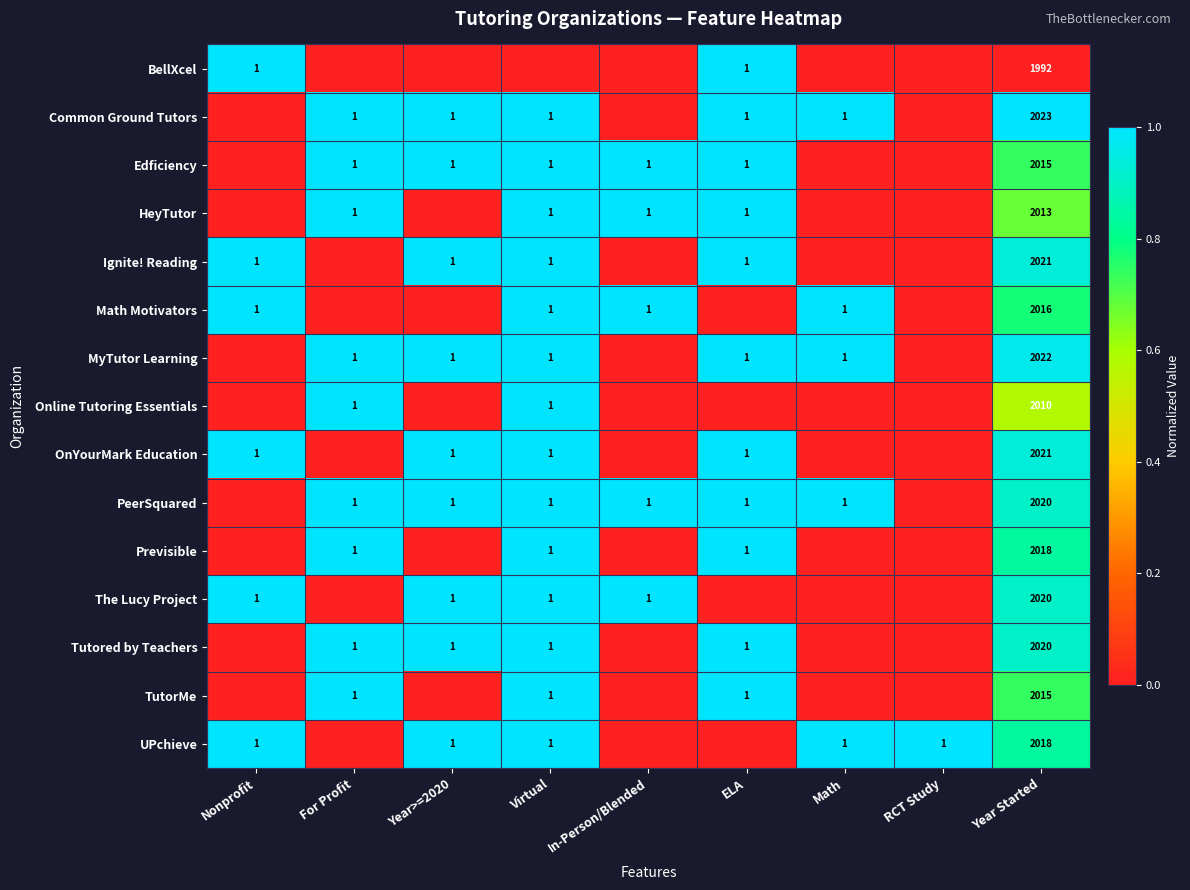

Is it true that OnYourMark Education equals 0.5 at Nonprofit?

False